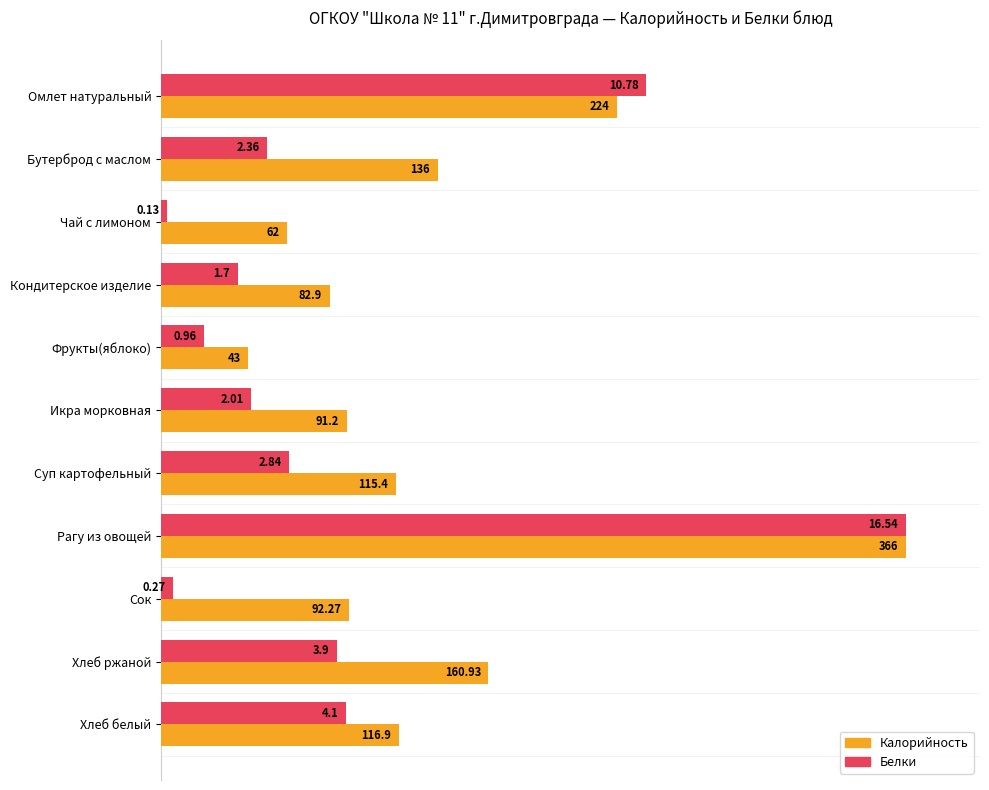

What are all the series names shown in the legend?

Калорийность, Белки